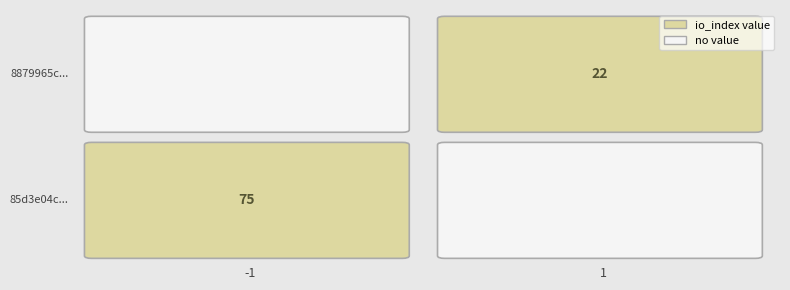

Which series has the widest spread of values?

85d3e04c887a1c4926cd45fc2084ee360b0f47a